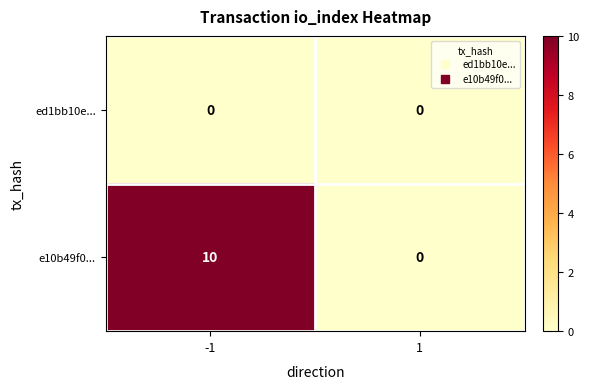

What is the spread (max minus min) of values at -1?

10